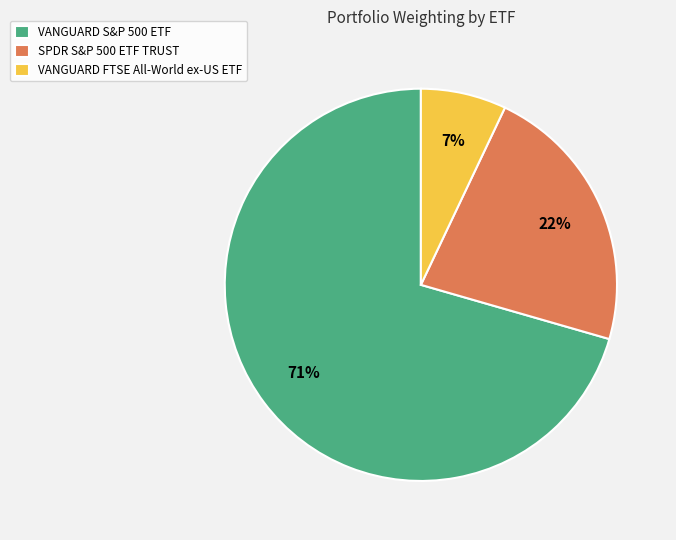

Is there a majority slice in this chart?

Yes